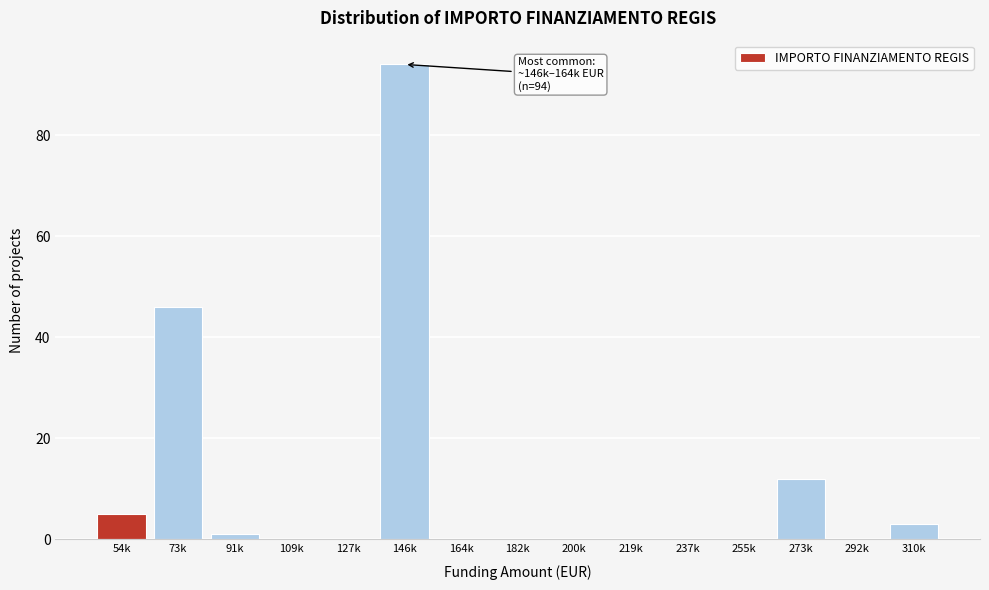

Reading left to right, what are all the values shown in this chart?

54k=5	73k=46	91k=1	109k=0	127k=0	146k=94	164k=0	182k=0	200k=0	219k=0	237k=0	255k=0	273k=12	292k=0	310k=3